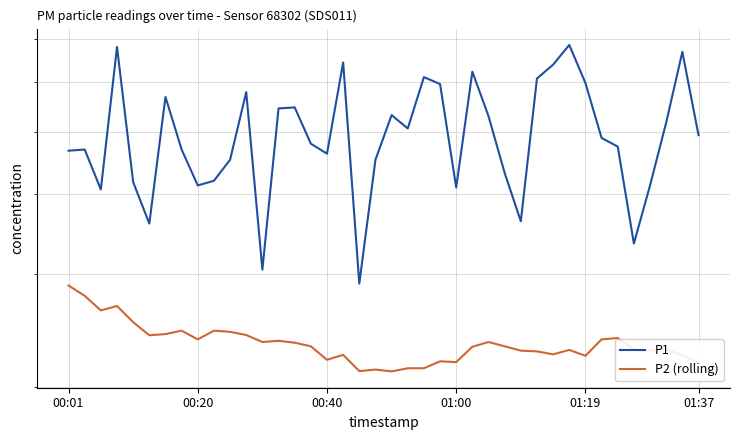

How many interior local peaks does the P2 (rolling) series have?

11